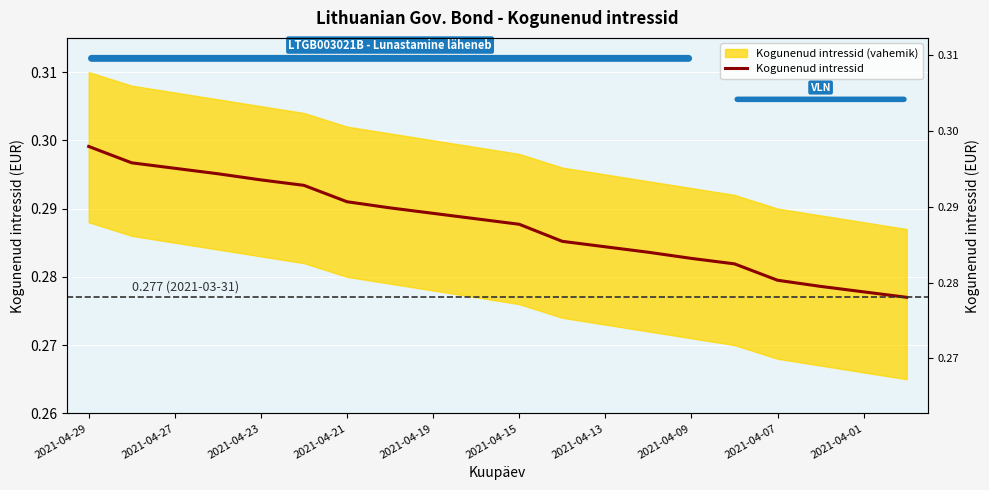

True or false: there are more than 1 points higher than both neighbors.

False